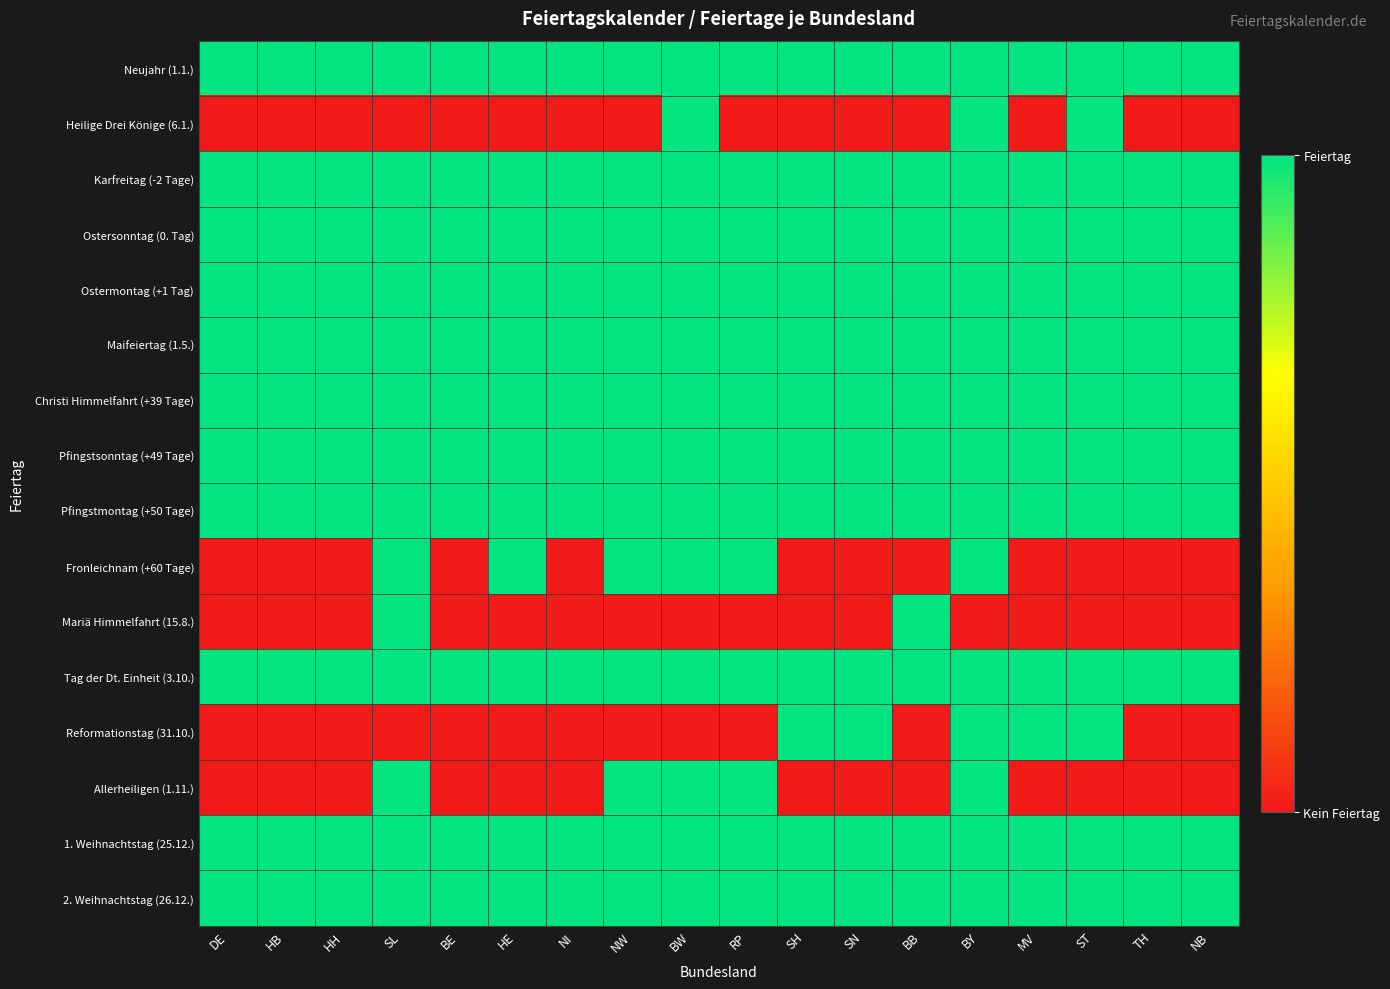

At which category is the sum across all series the highest?

BY